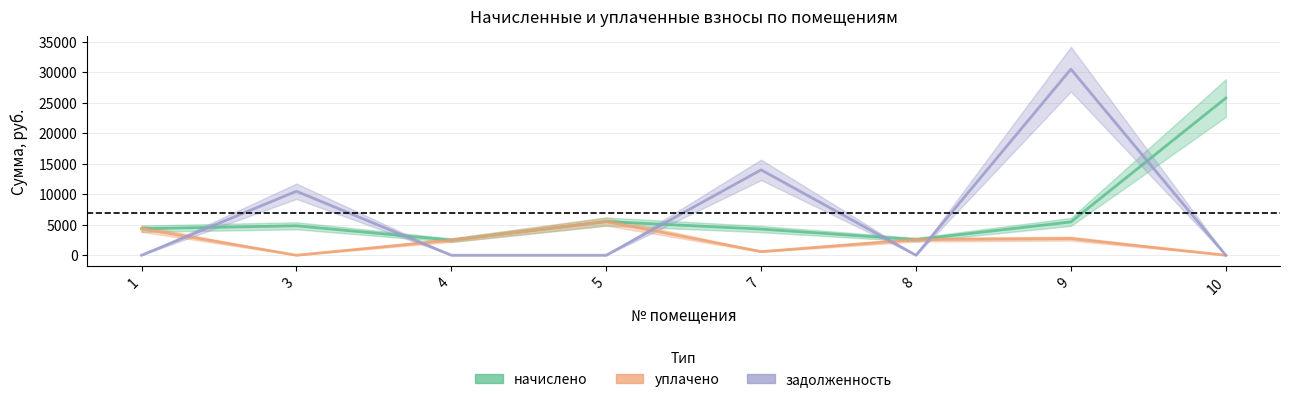

What is the difference between the maximum and minimum values in the уплачено series?

5523.0